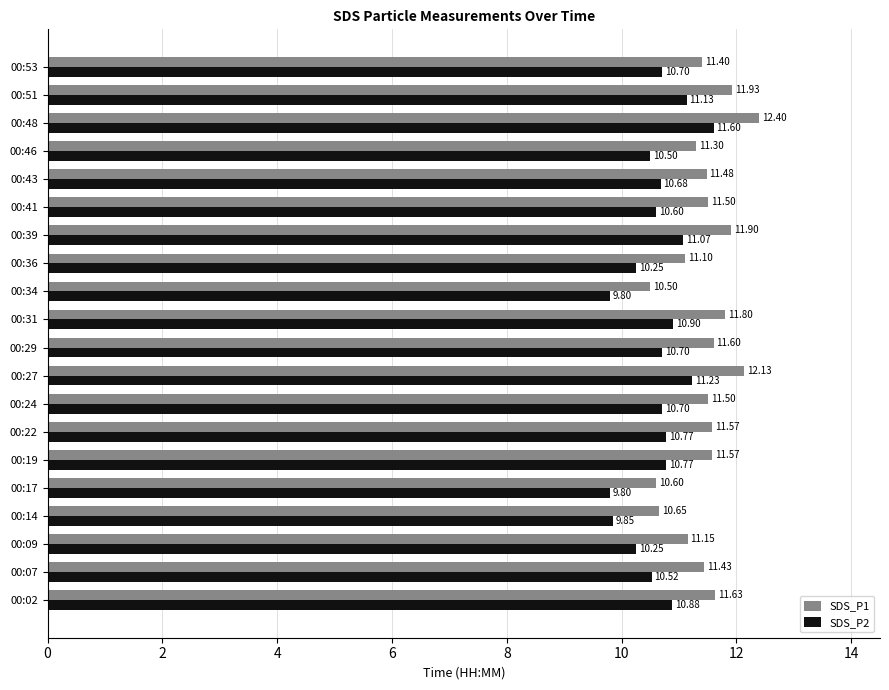

What are all the series names shown in the legend?

SDS_P1, SDS_P2